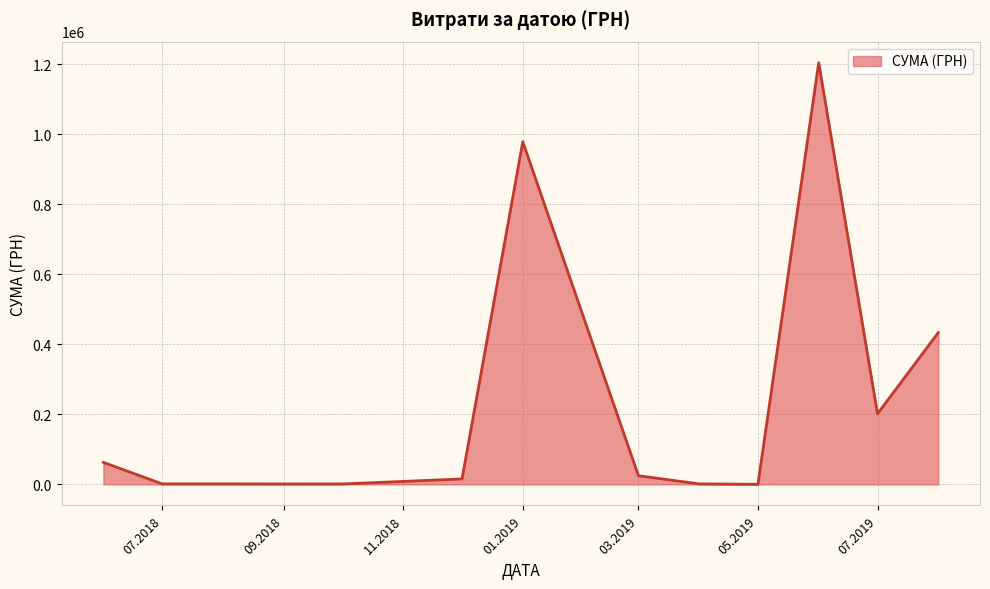

What is the greatest value displayed?

1204251.0